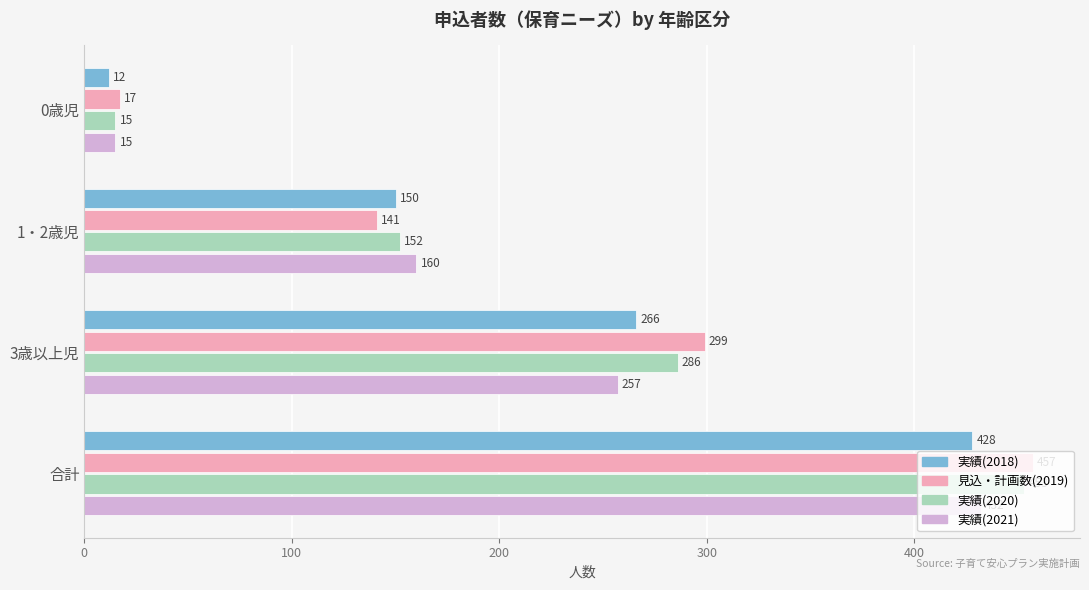

How many values in the 実績(2020) series are below 286?

2